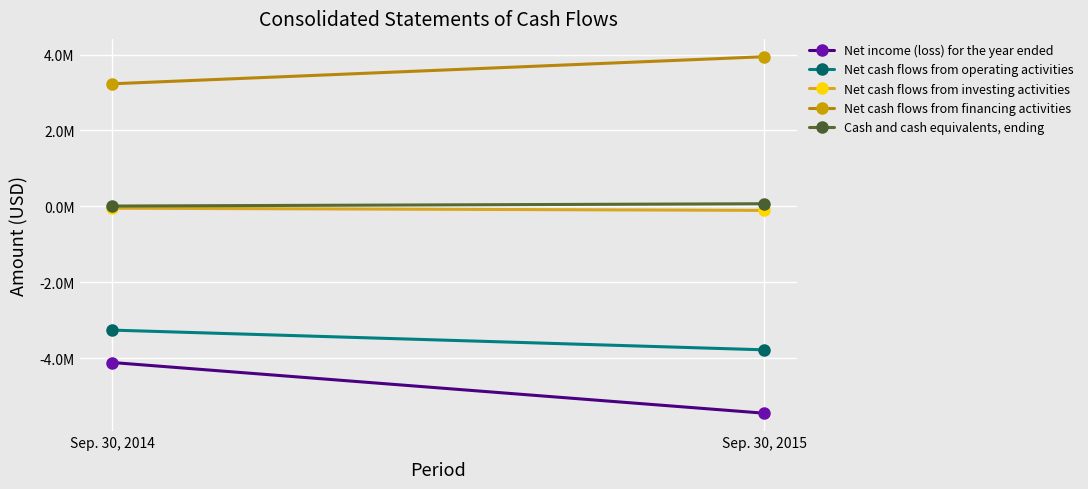

What is the value of the Net cash flows from operating activities point at the 1st from the left?

-3258401